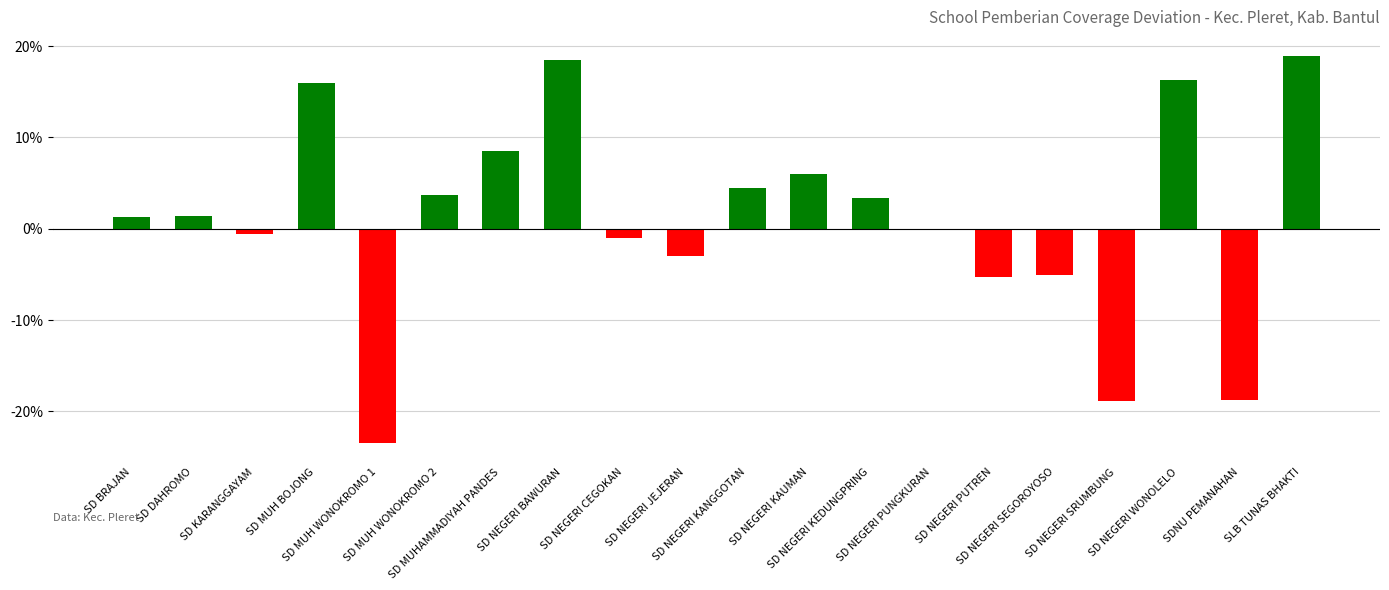

What position from the left is SD MUH WONOKROMO 1?

5